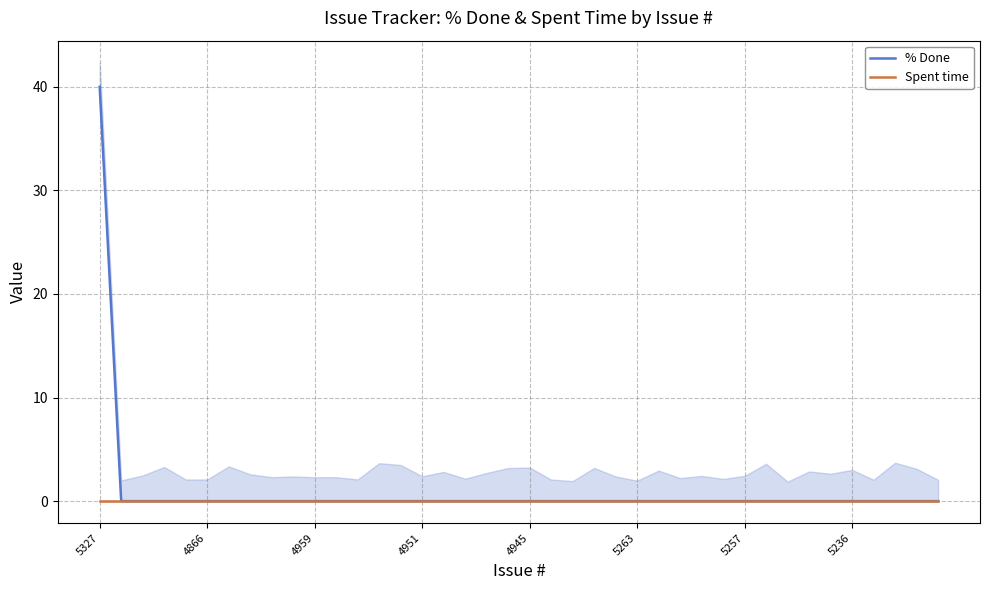

How many lines are shown in the chart?

2